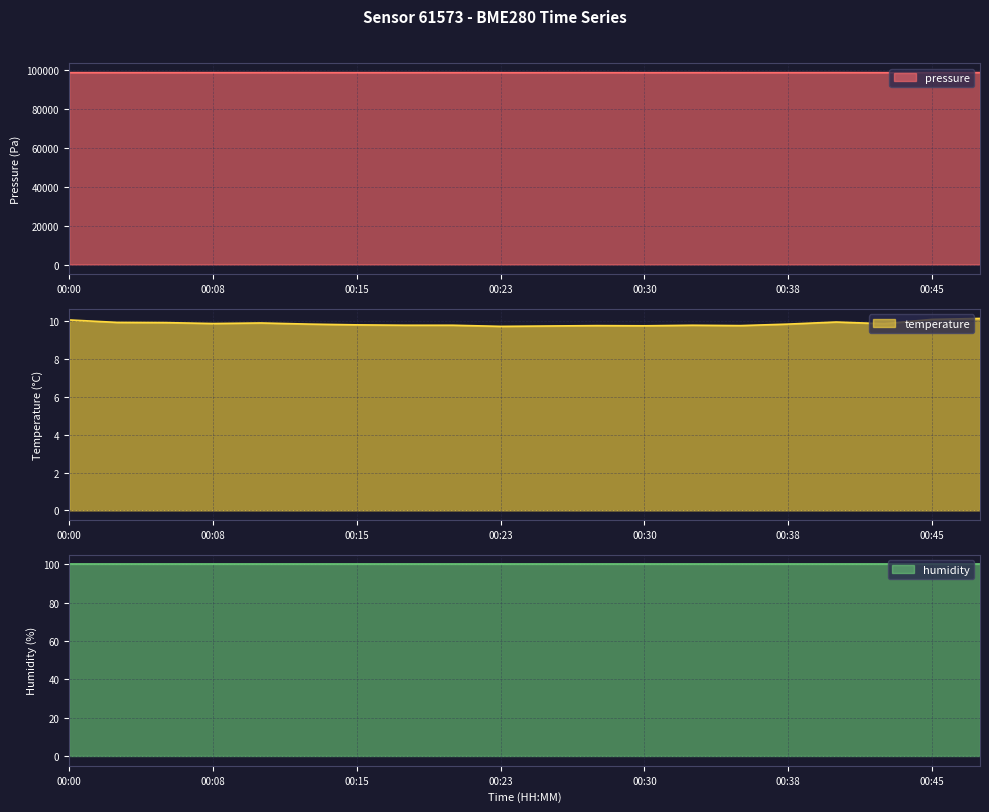

What is the sum of all pressure values?

1973884.6